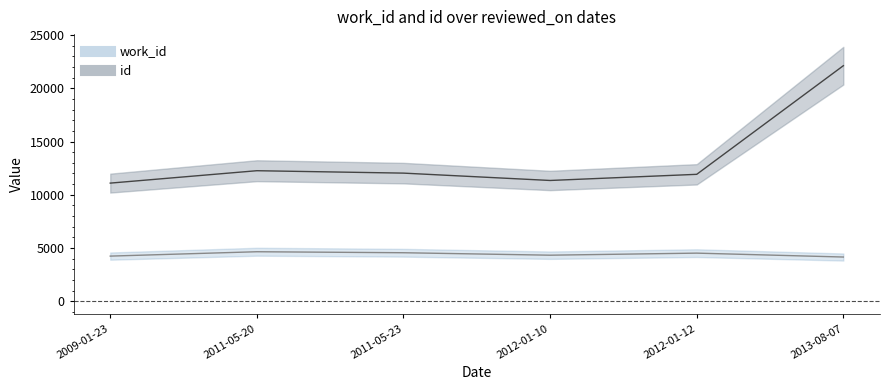

How many data points in work_id line are less than 4532?

3